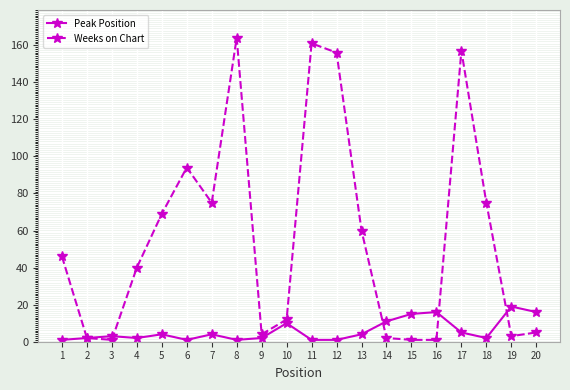

At how many categories does at least one series exceed 24?

11